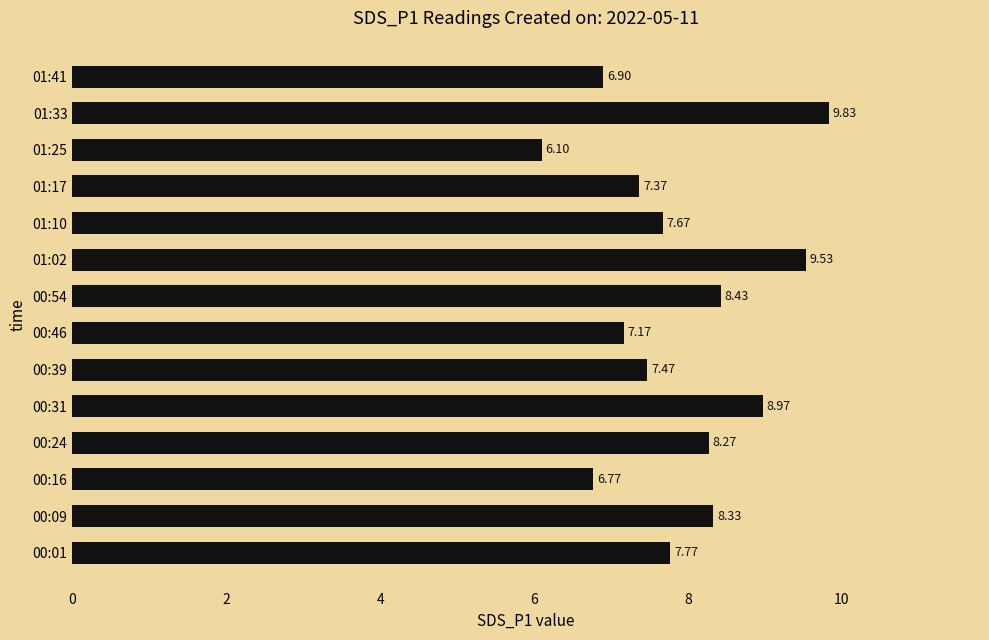

Approximately how many times larger is the value at 00:46 compared to 01:25?

1.2